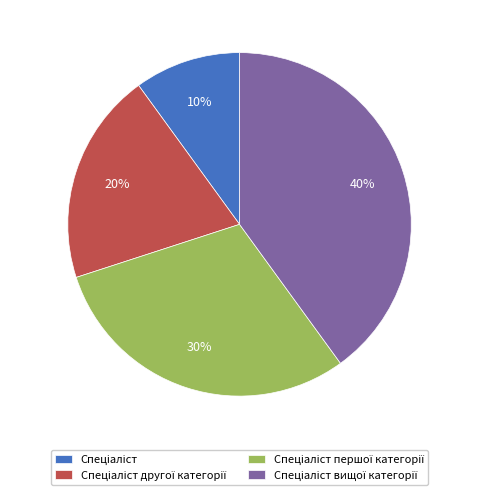

To the nearest percent, what is the average slice percentage?

25%